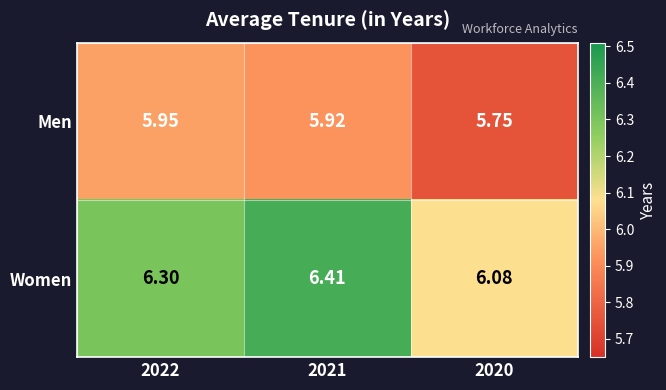

At which category does the chart reach its minimum across all series?

2020